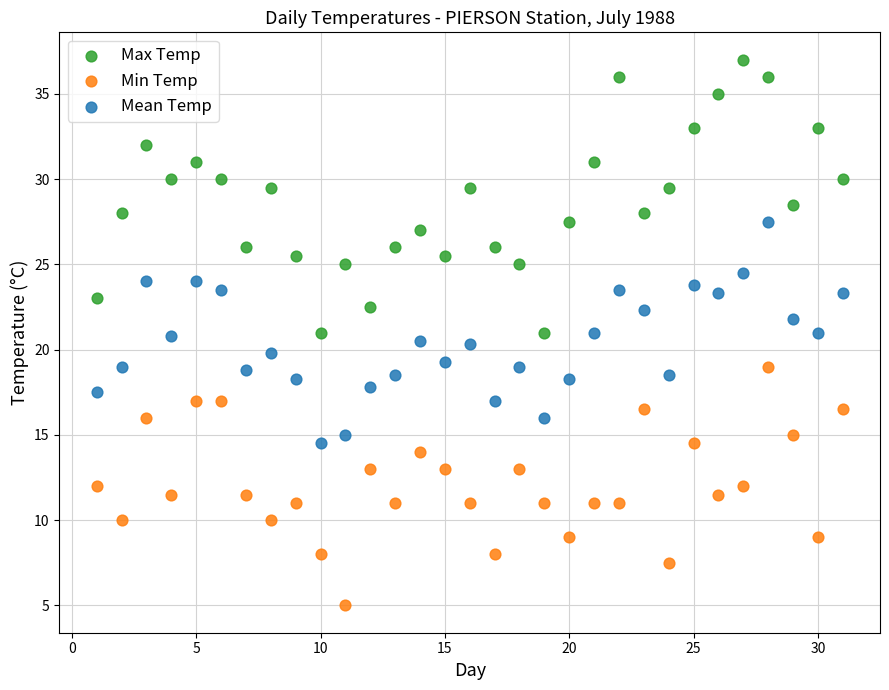

What are all the series names shown in the legend?

Max Temp, Min Temp, Mean Temp